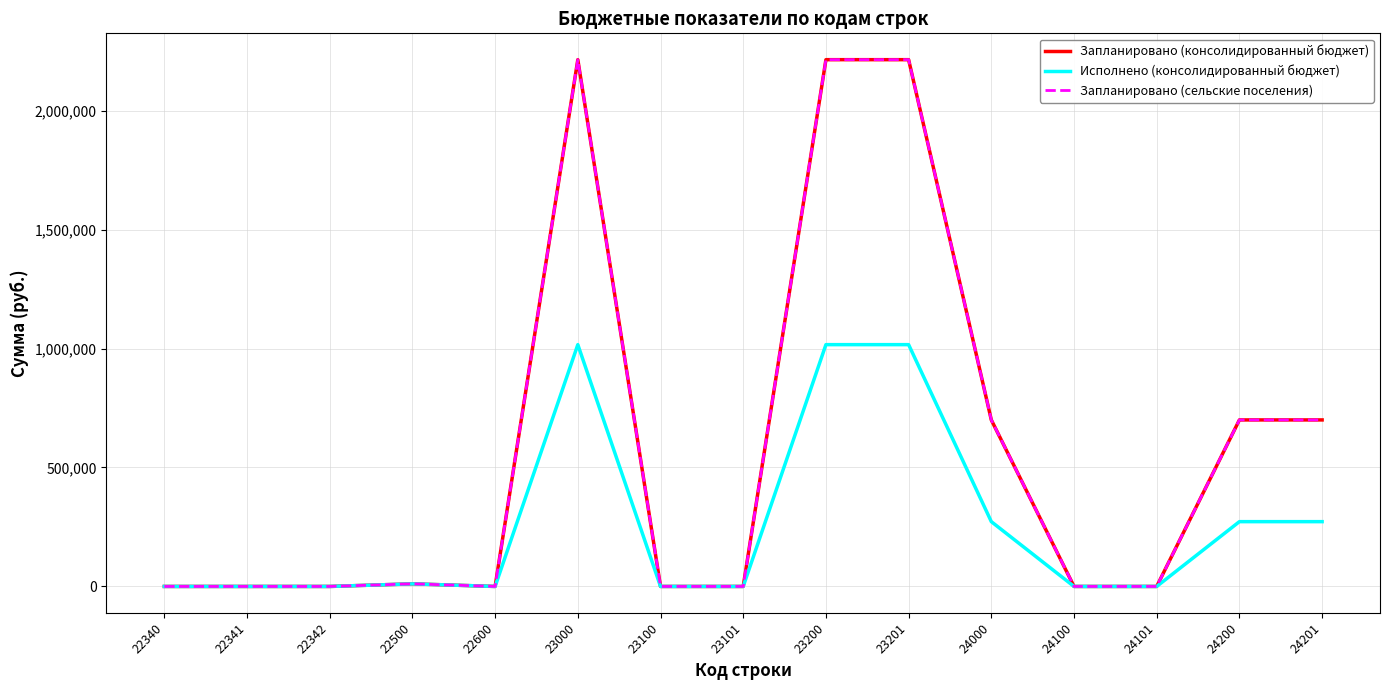

Is this an area chart (filled region under the line)?

No